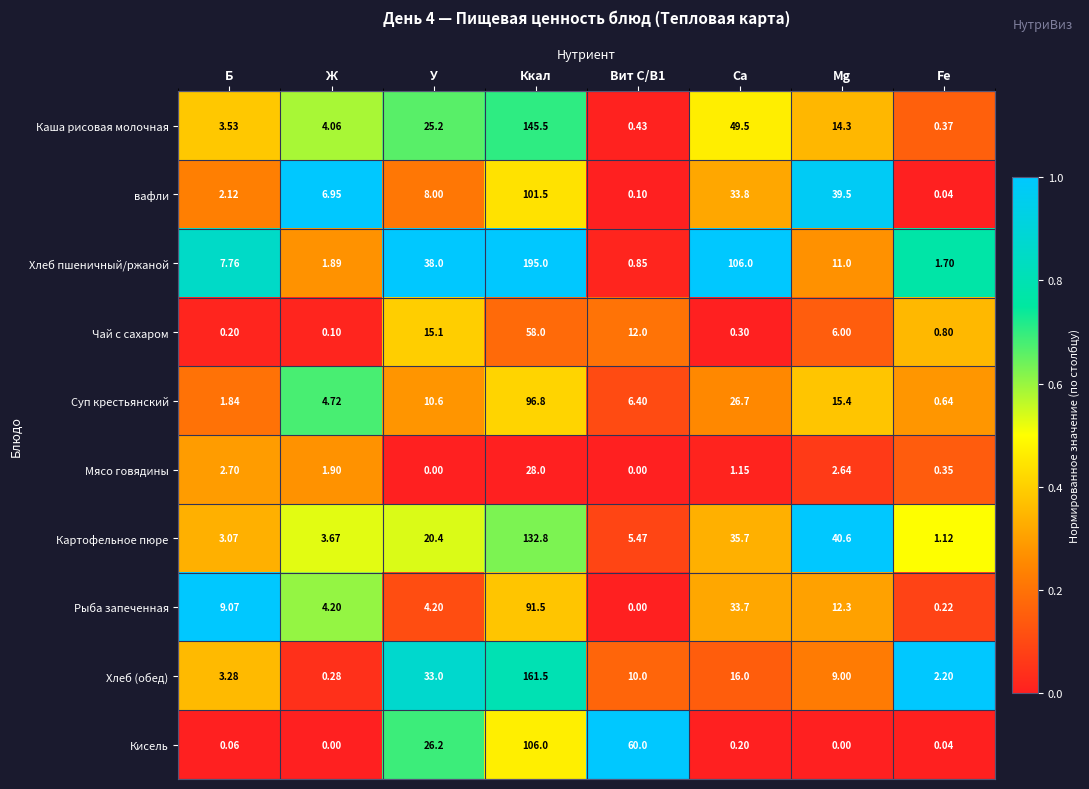

Is the value of Картофельное пюре at Mg greater than the value of Хлеб (обед) at Ккал?

No